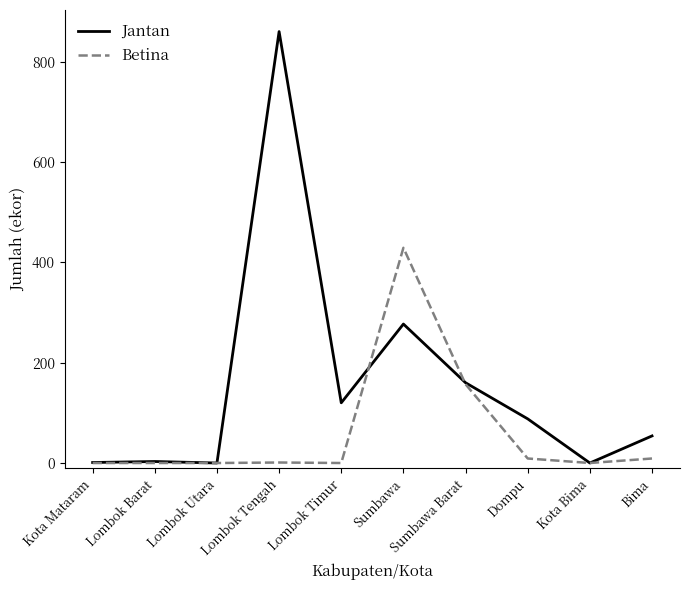

Where does the Jantan series first go above 88?

Lombok Tengah